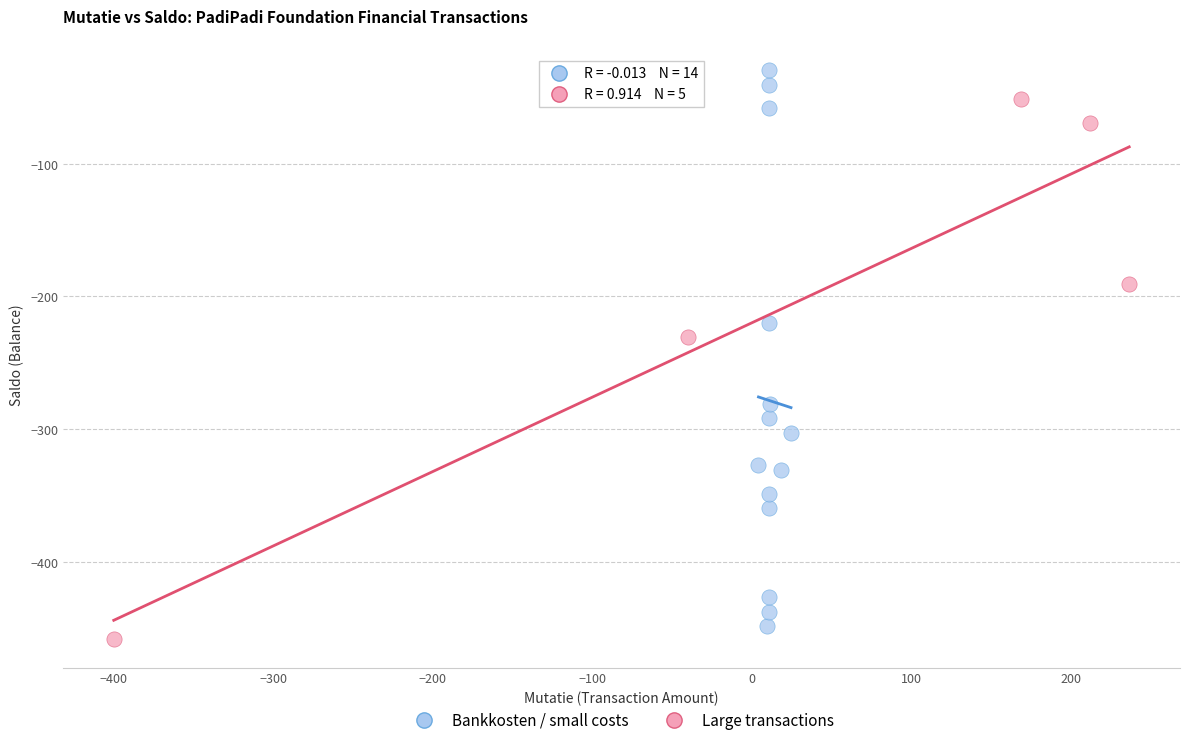

What are all the series names shown in the legend?

Bankkosten / small costs, Large transactions